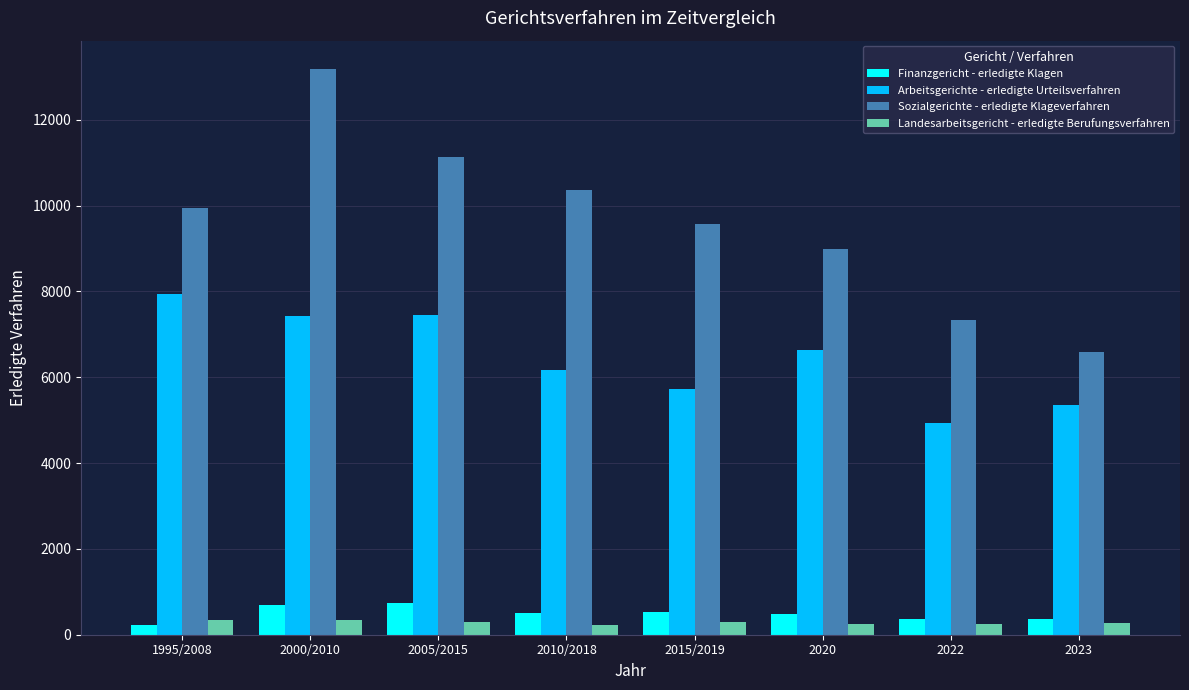

The value of Sozialgerichte - erledigte Klageverfahren at 2023 is 6592. True or false?

True